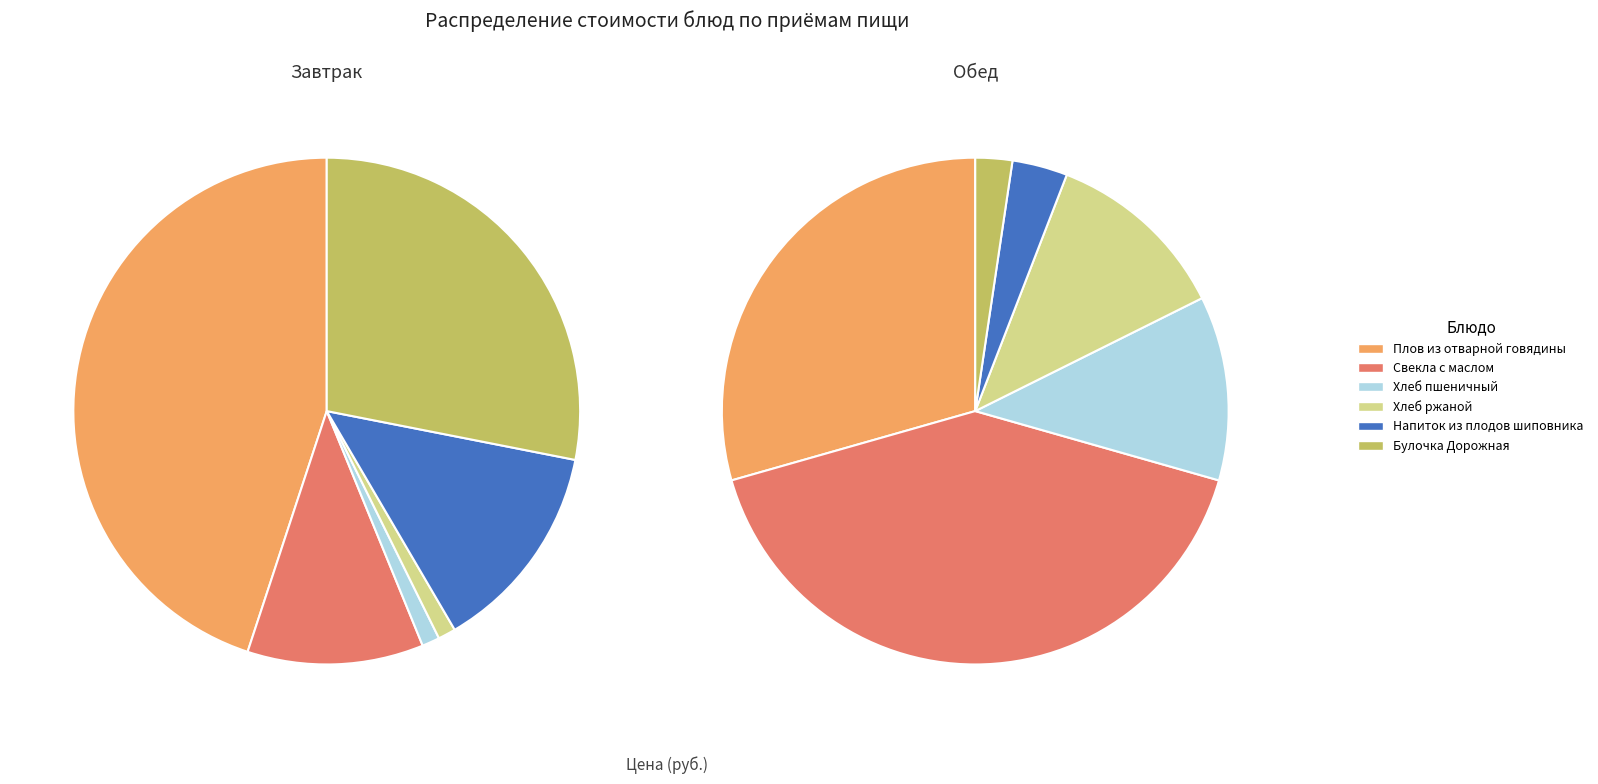

Is there a majority slice in this chart?

No